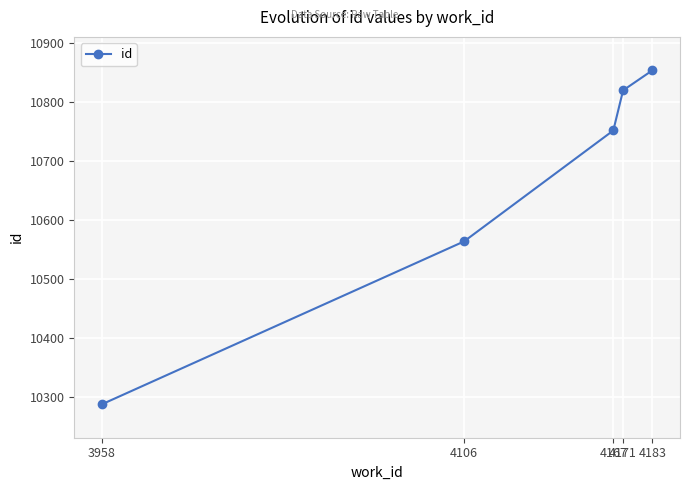

At which category does the chart reach its minimum across all series?

3958